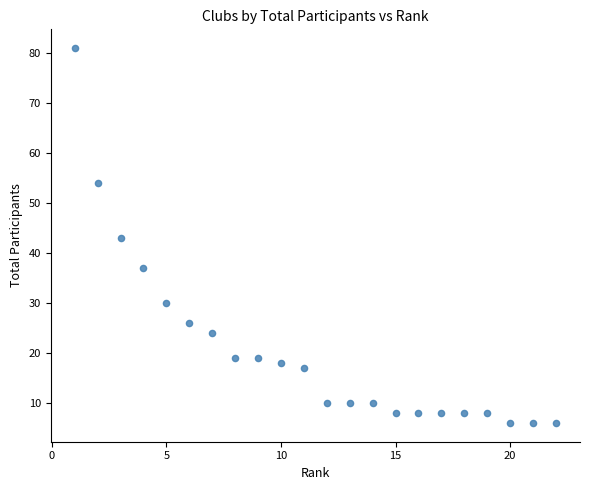

What is the range of X values (max minus min)?

21